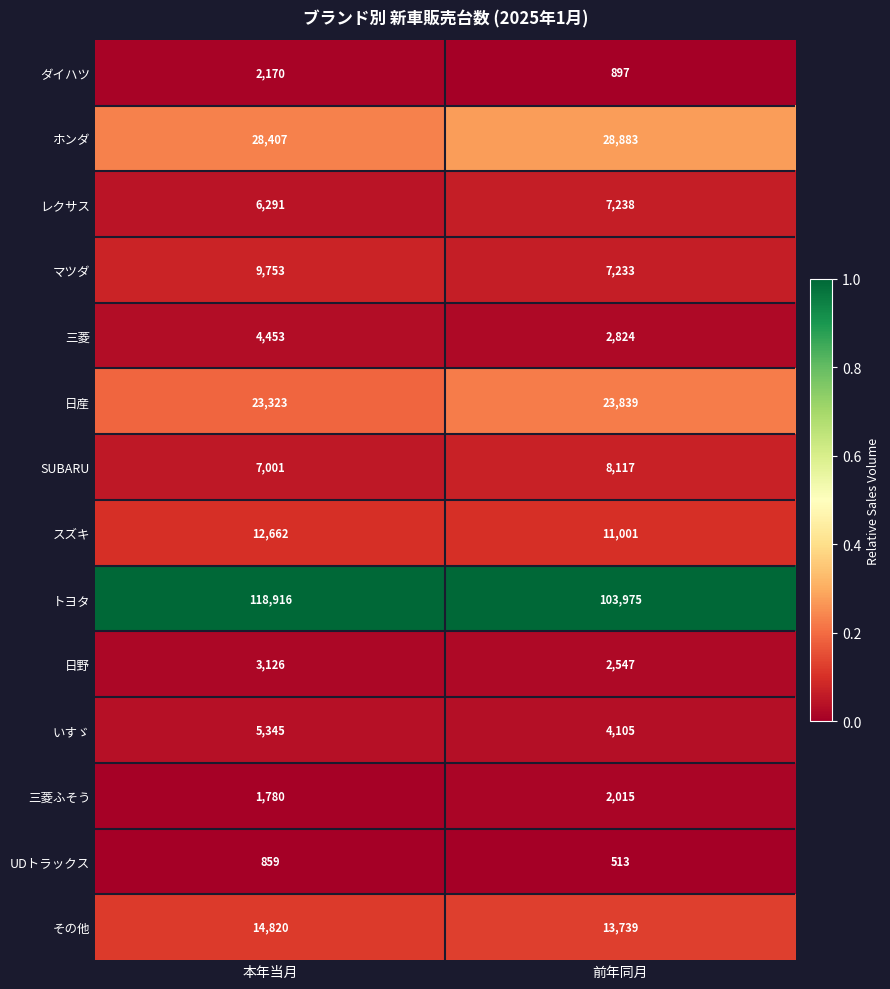

Between 本年当月 and 前年同月, which series saw the biggest shift?

トヨタ